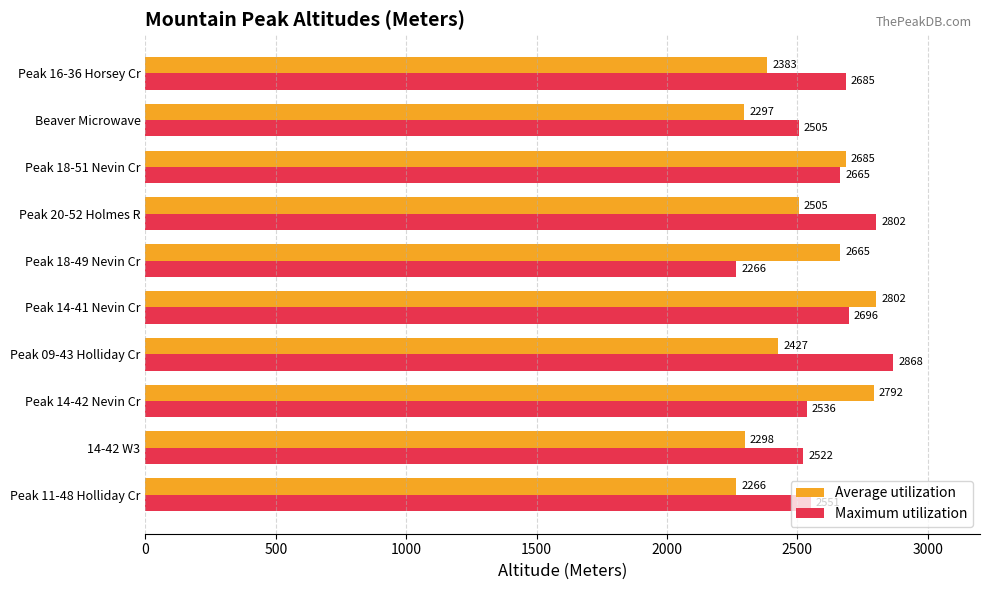

What is the average value of the Average utilization series?

2512